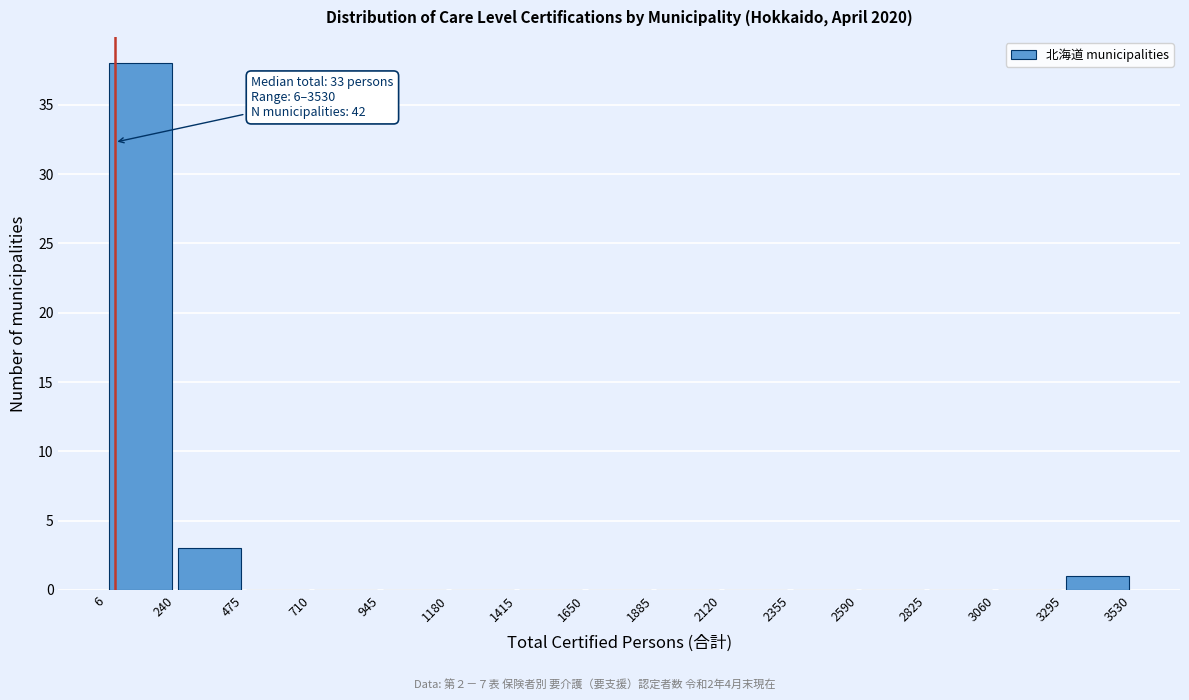

Which range on the x-axis has the tallest bar?

6 to 240